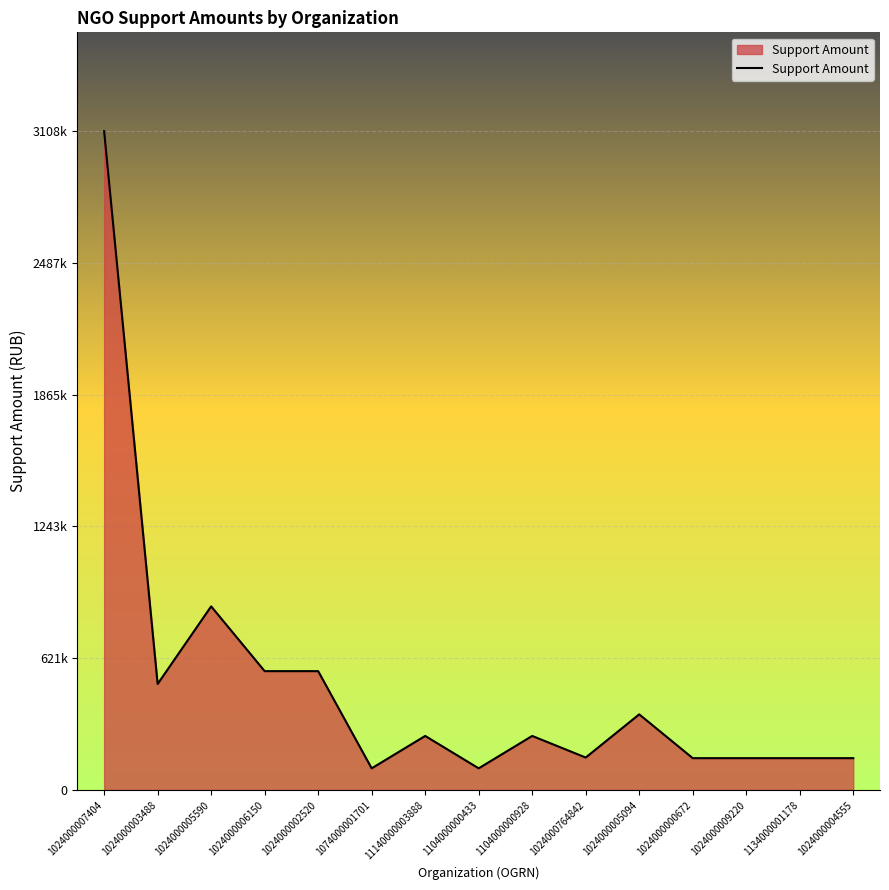

Does the chart have visible grid lines?

Yes